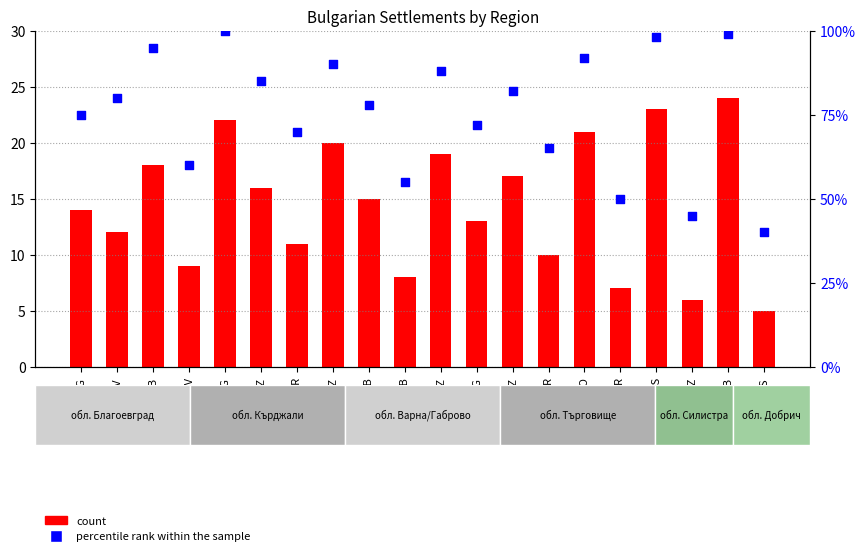

What are all the series names shown in the legend?

count, percentile rank within the sample